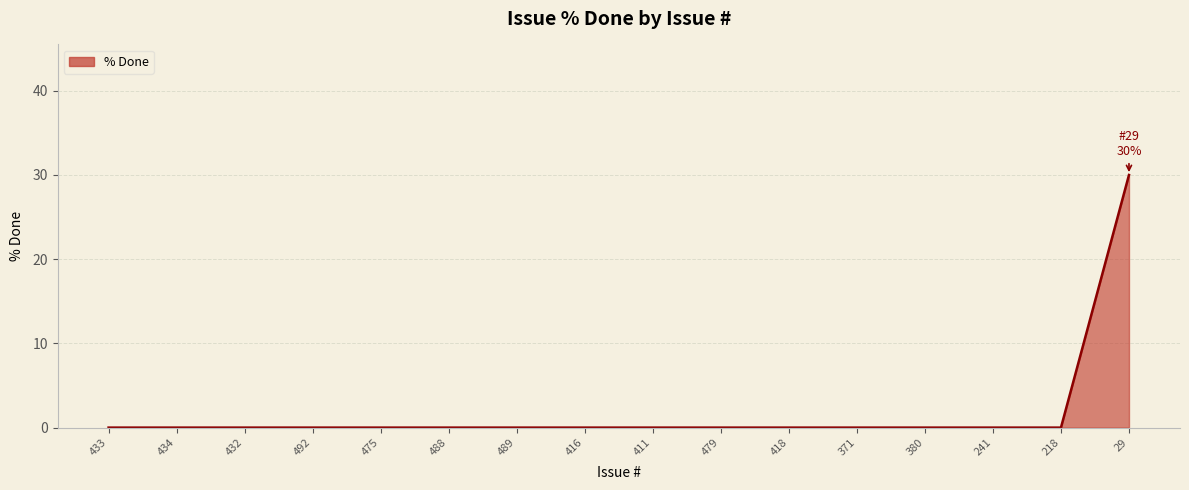

Count the number of categories in the chart.

16